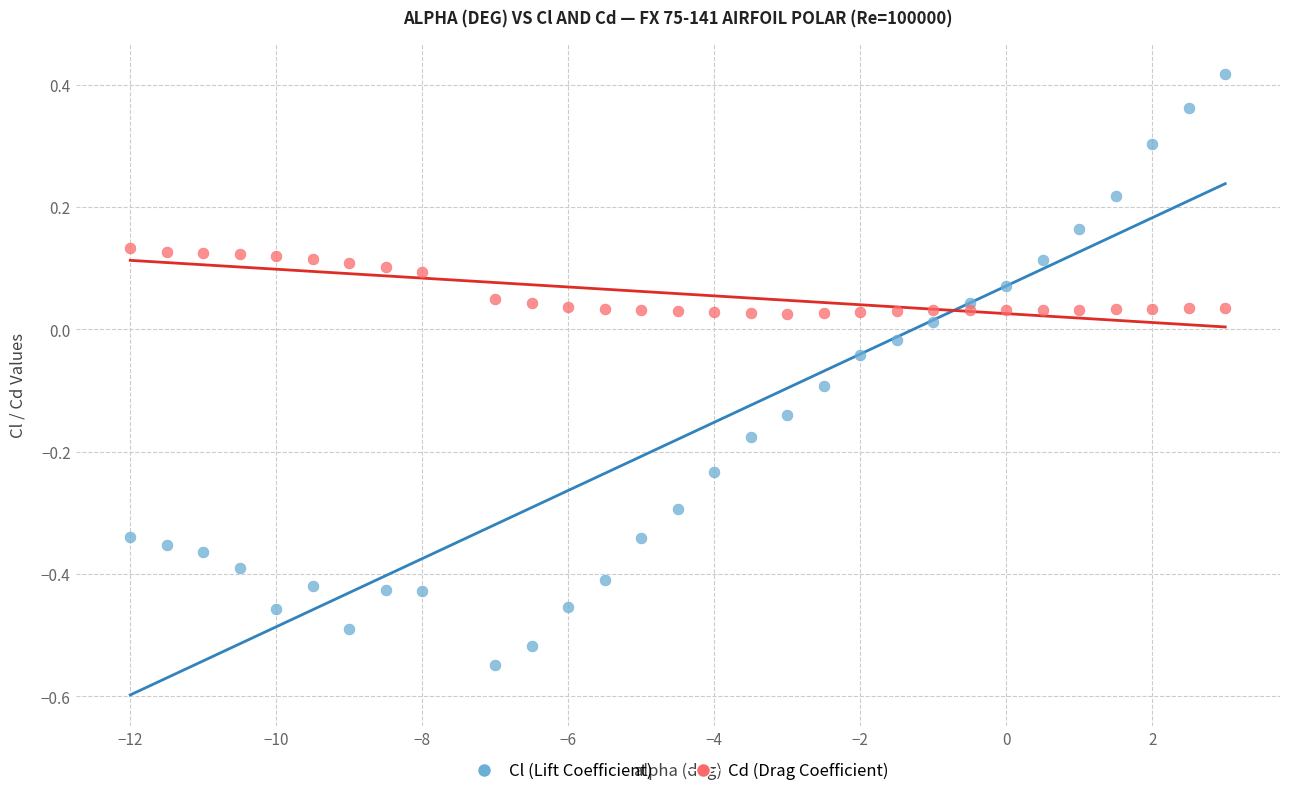

What are all the series names shown in the legend?

Cl (Lift Coefficient), Cd (Drag Coefficient)